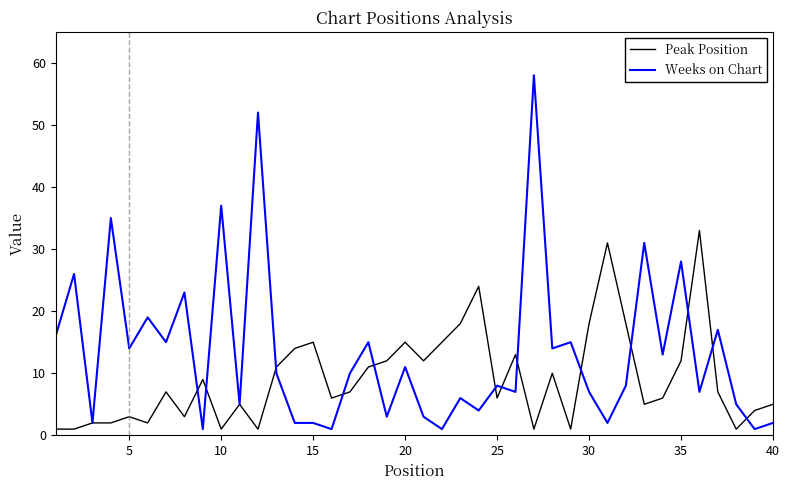

True or false: Peak Position has more than 2 interior local peaks.

True